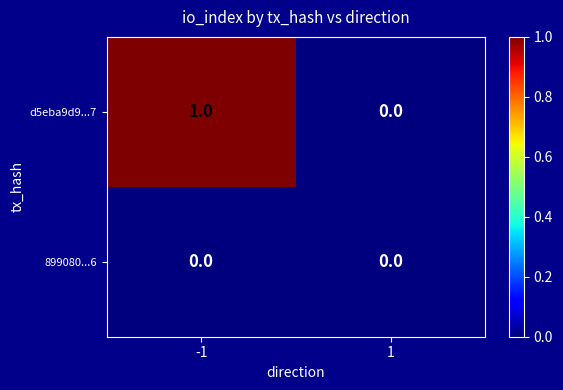

Rank the categories by d5eba9d9...7 value from highest to lowest.

-1, 1